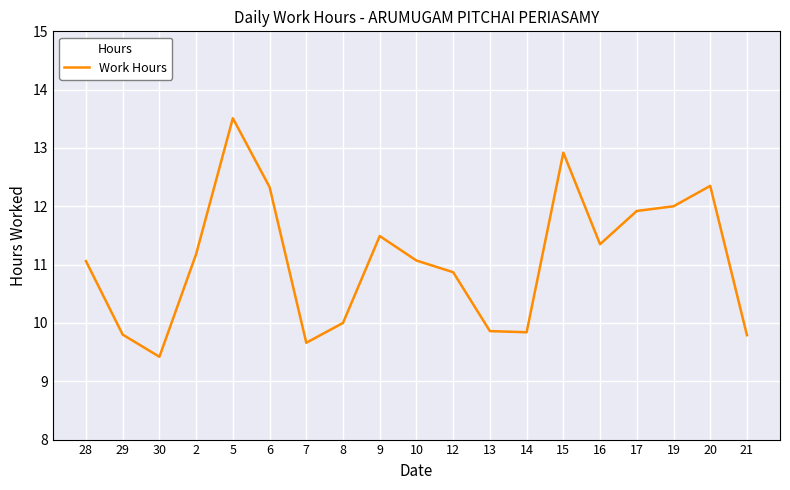

What is the difference between the maximum and minimum values?

4.1